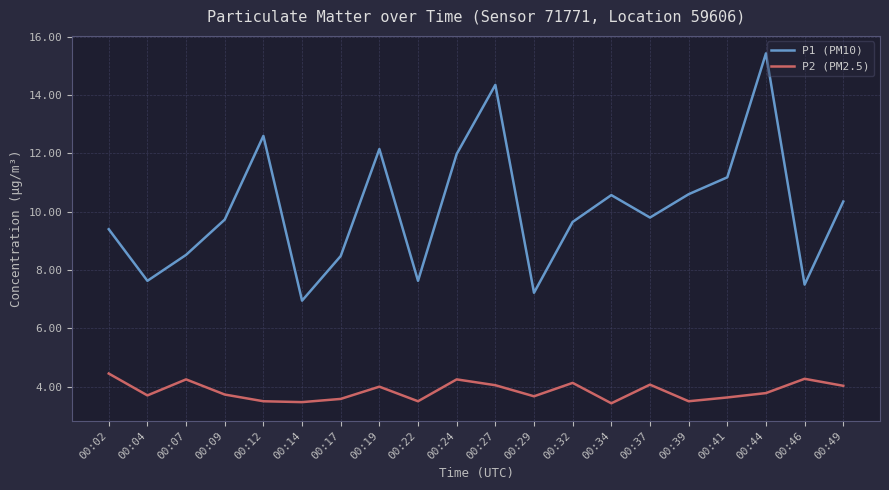

Is this an area chart (filled region under the line)?

No